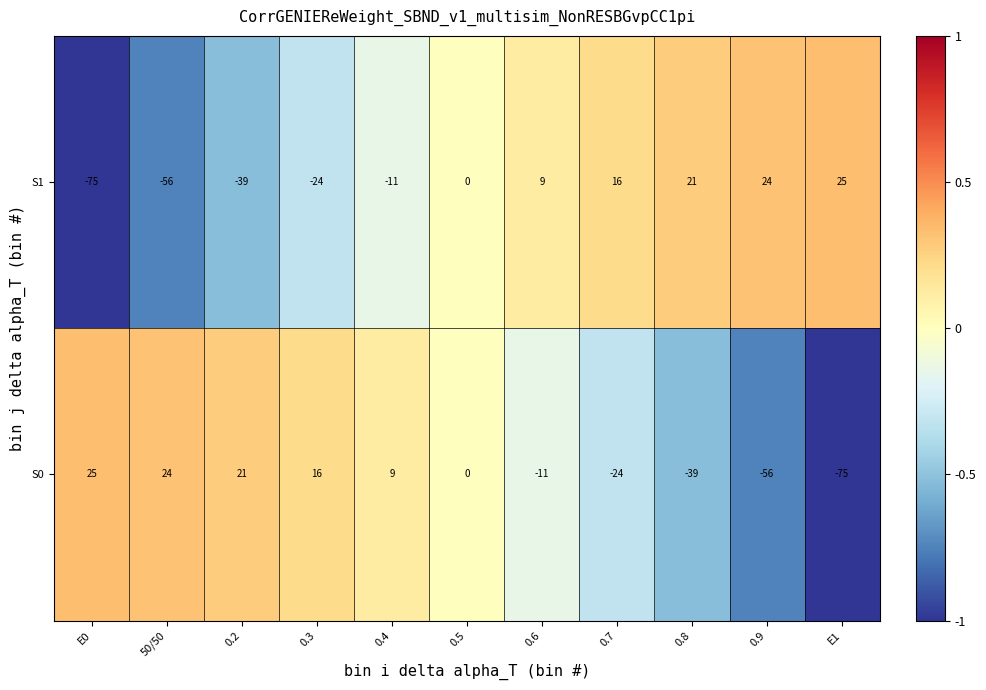

What is the smallest value displayed?

-75